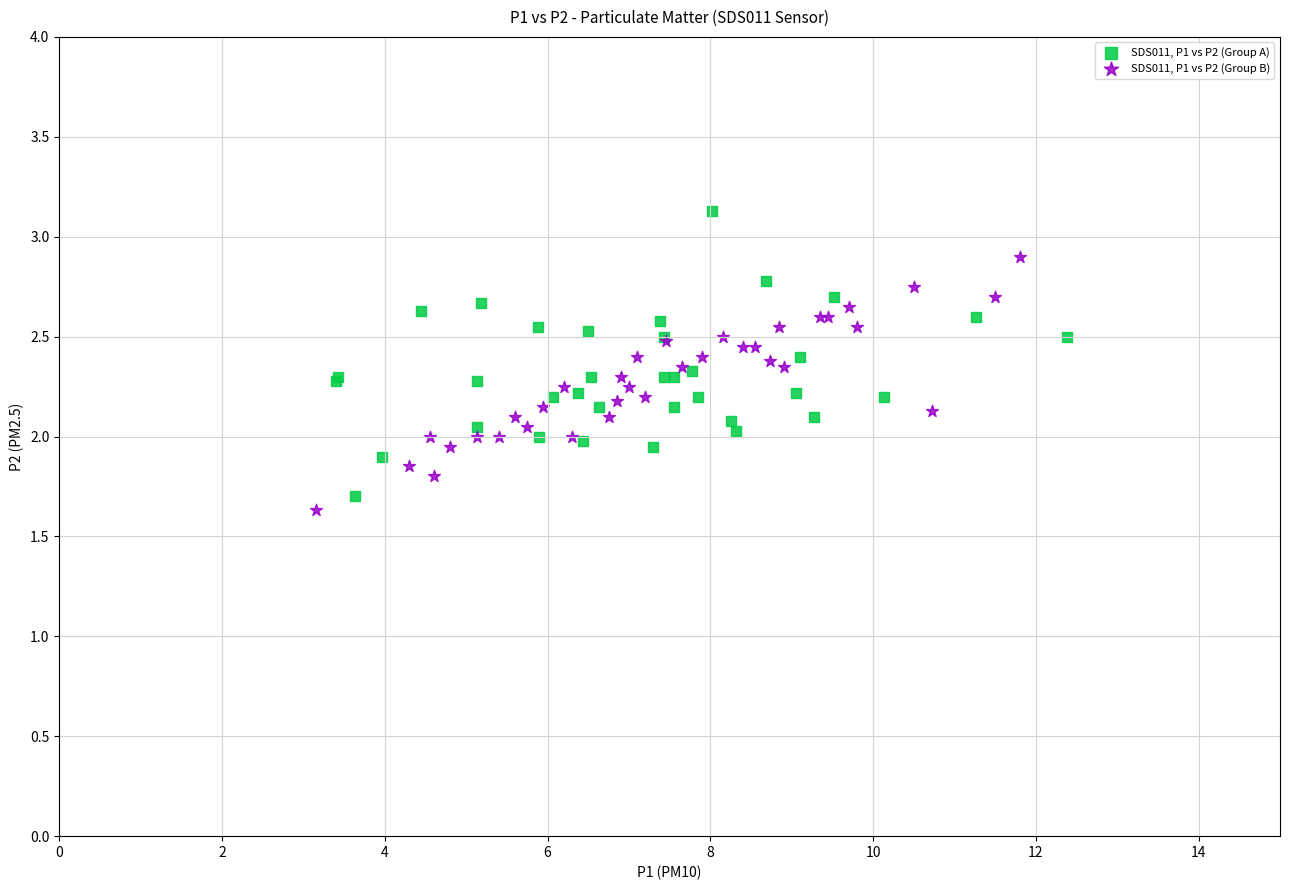

What are all the series names shown in the legend?

SDS011, P1 vs P2 (Group A), SDS011, P1 vs P2 (Group B)